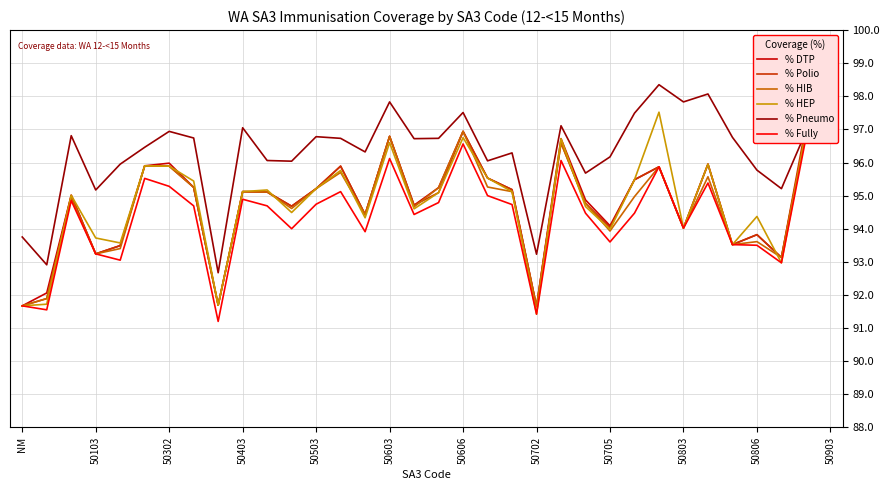

What is the difference between the highest and lowest values at 16?

2.3